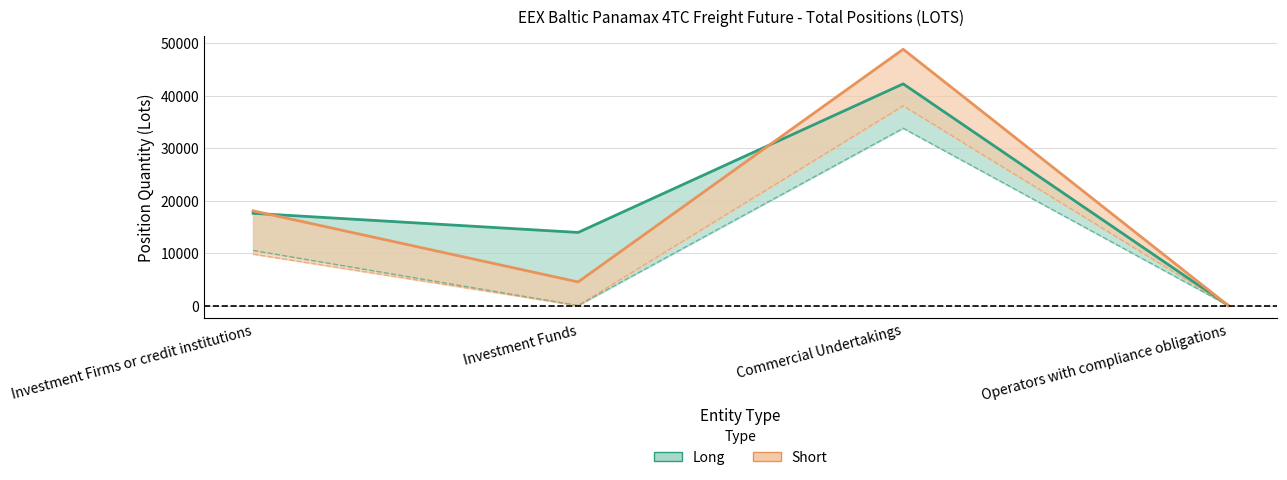

At which label does Short Other first exceed 9802?

Investment Firms or credit institutions